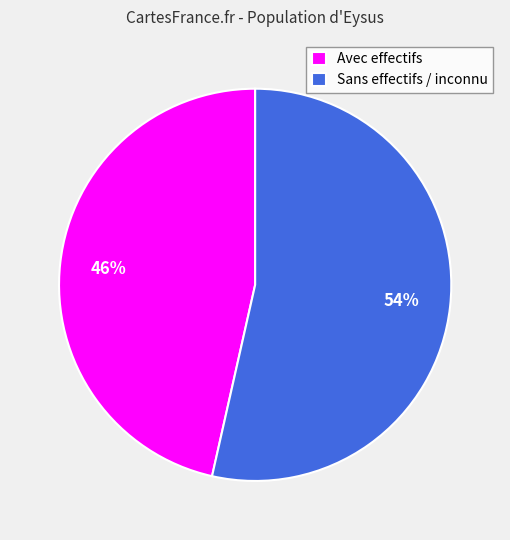

Which category has the smallest portion of the pie?

Avec effectifs